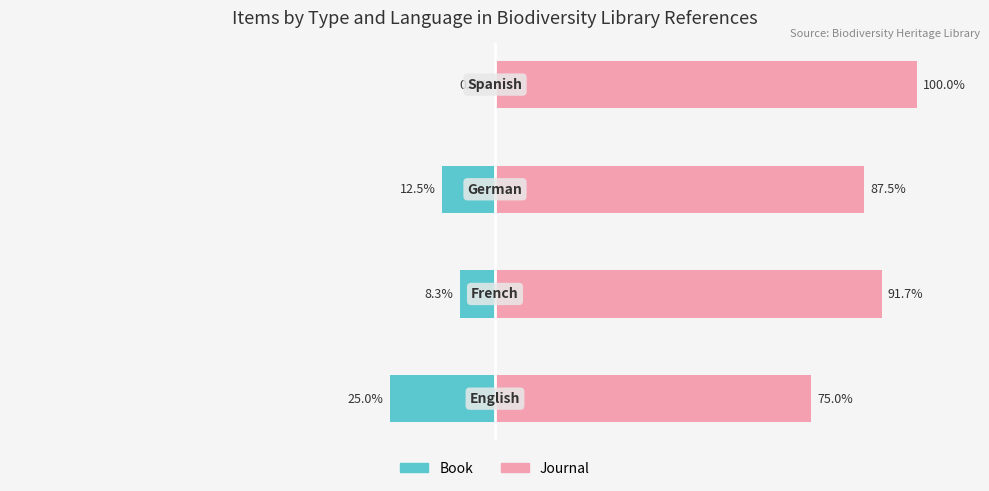

List the series in order of their overall mean, highest first.

Journal, Book